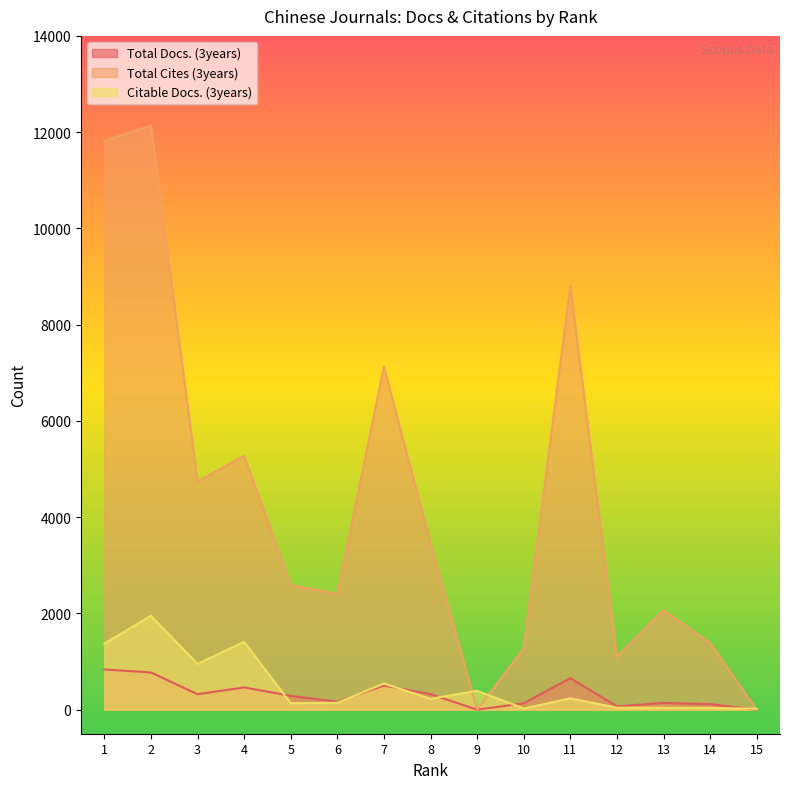

List the series in order of their peak value, highest first.

Total Cites (3years), Citable Docs. (3years), Total Docs. (3years)